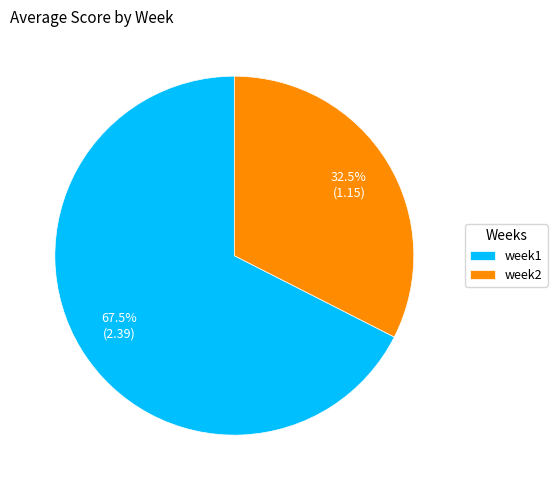

Between week2 and week1, which is larger?

week1